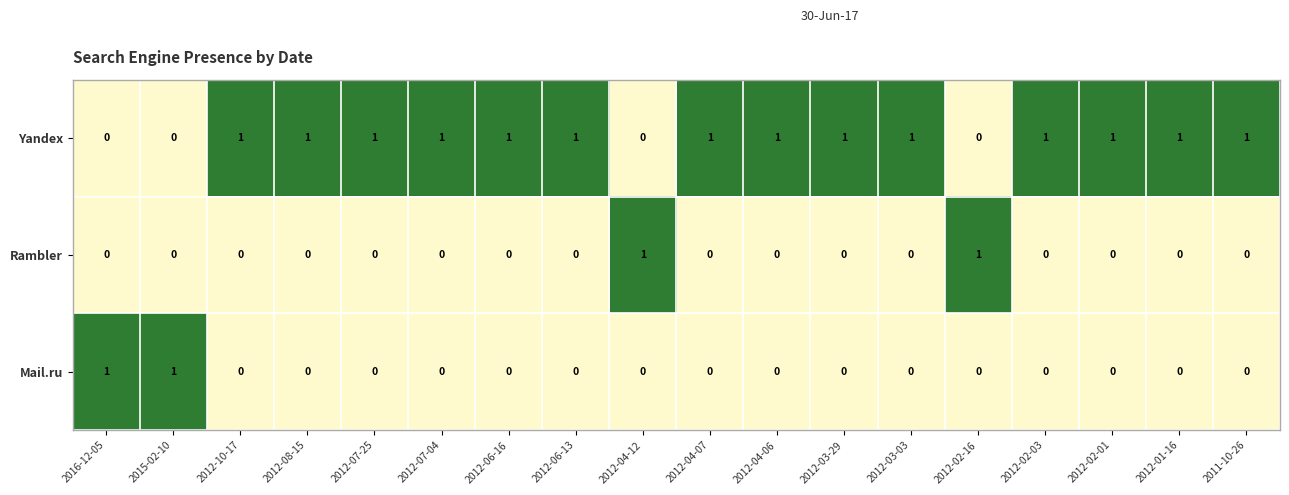

Which series has the largest total across all categories?

Yandex